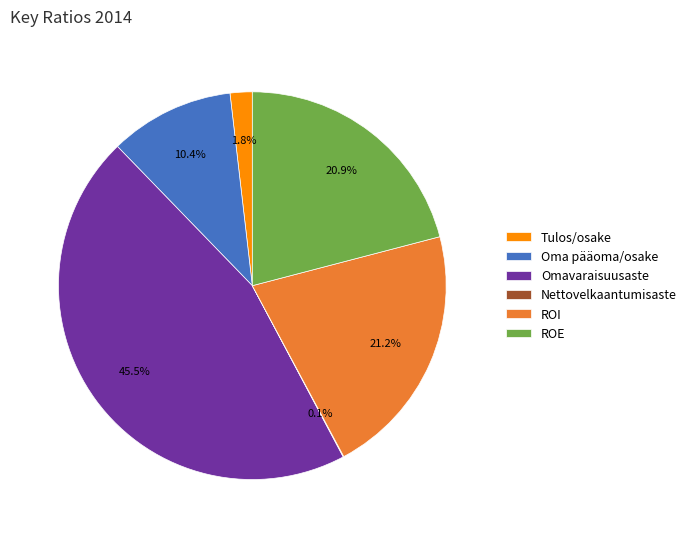

Is there any slice that represents more than half of the pie?

No